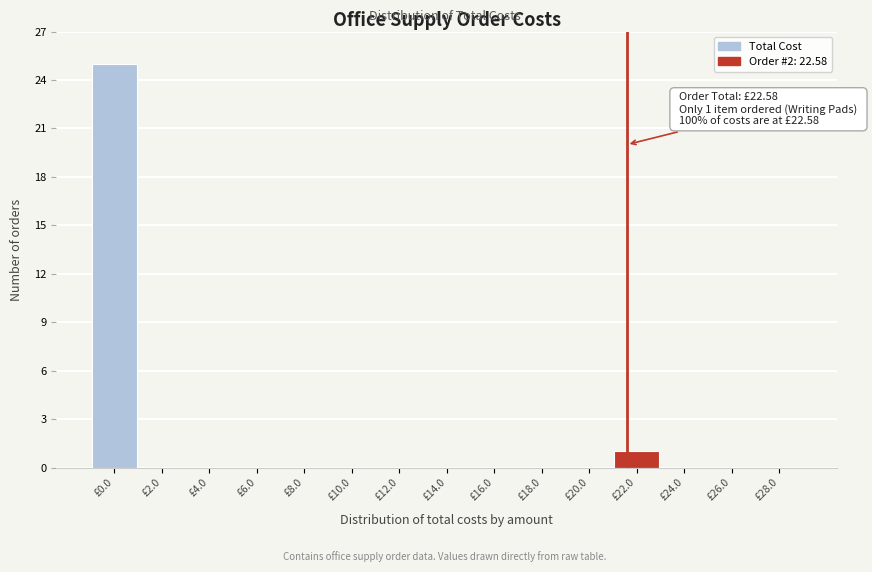

Reading left to right, list all the values displayed in this chart.

£0.0=25	£2.0=0	£4.0=0	£6.0=0	£8.0=0	£10.0=0	£12.0=0	£14.0=0	£16.0=0	£18.0=0	£20.0=0	£22.0=1	£24.0=0	£26.0=0	£28.0=0